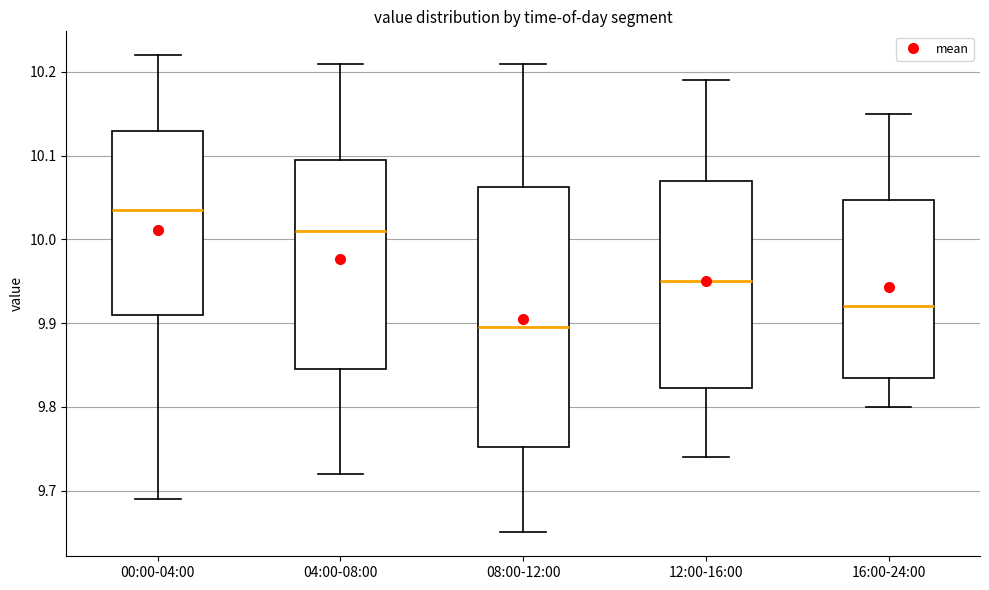

Which box has the highest median line?

00:00-04:00